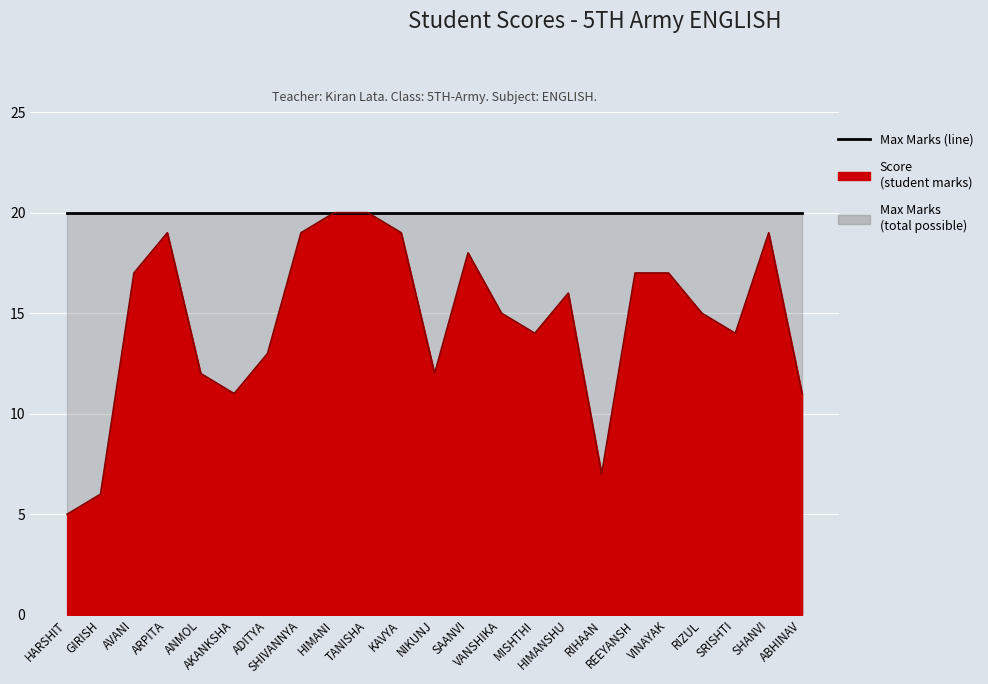

The Score (line) series shows 7 at RIHAAN. True or false?

True